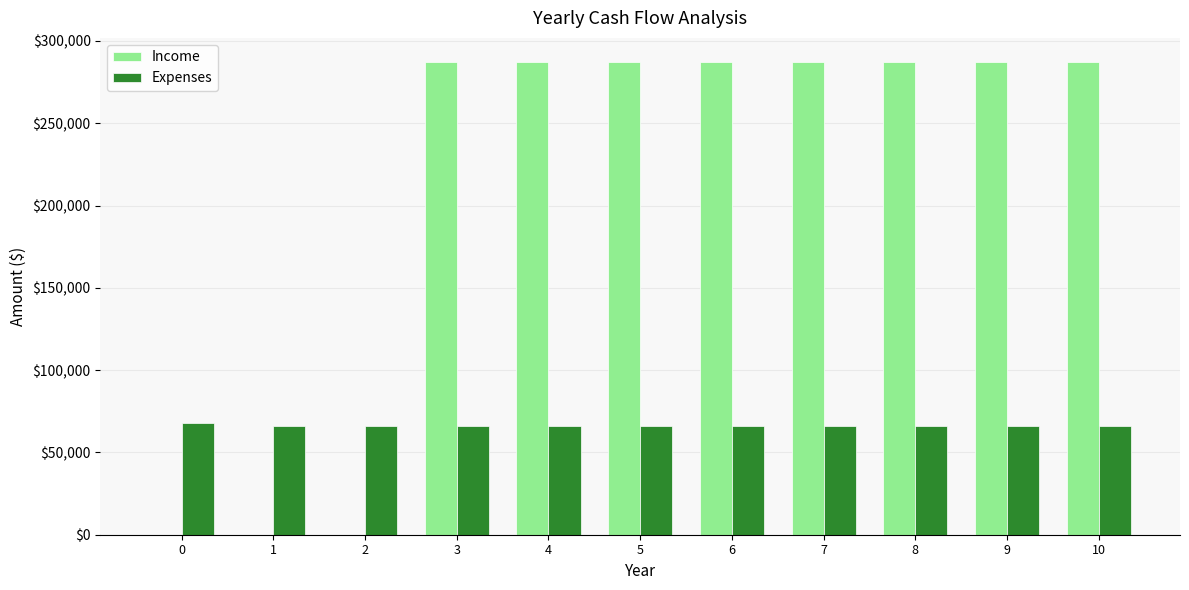

Is it true that Expenses equals 95430.1 at 3?

False